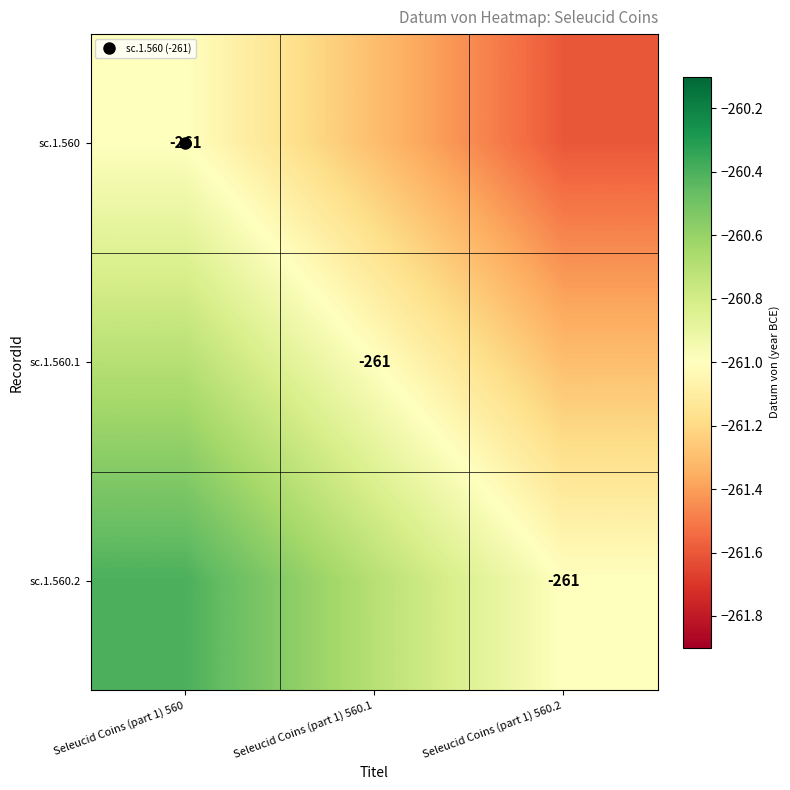

Is it true that sc.1.560.2 equals -260.4 at Seleucid Coins (part 1) 560?

True